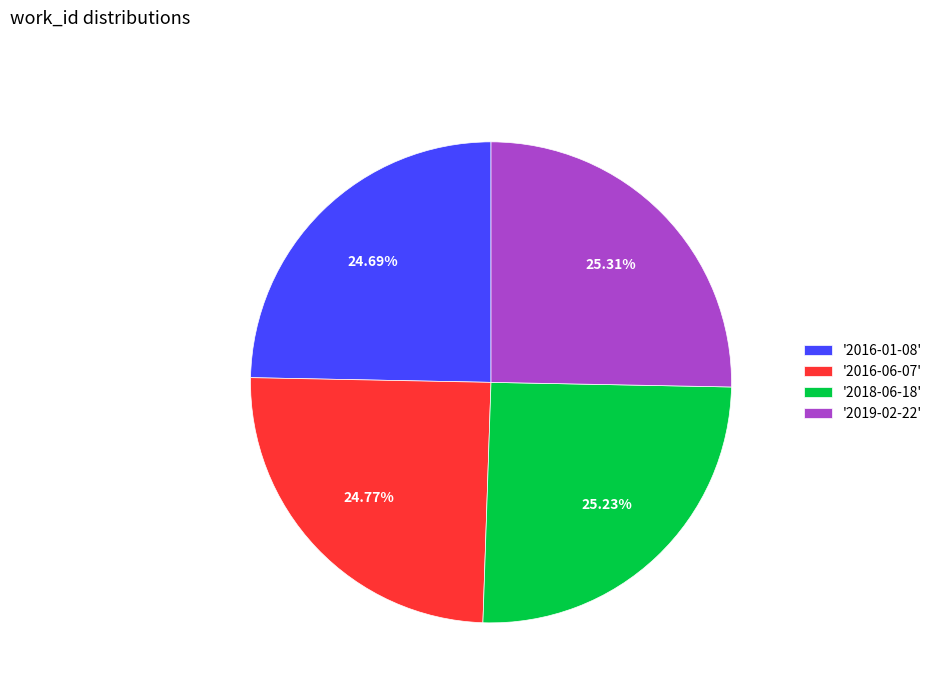

Between '2016-01-08' and '2019-02-22', which is larger?

'2019-02-22'